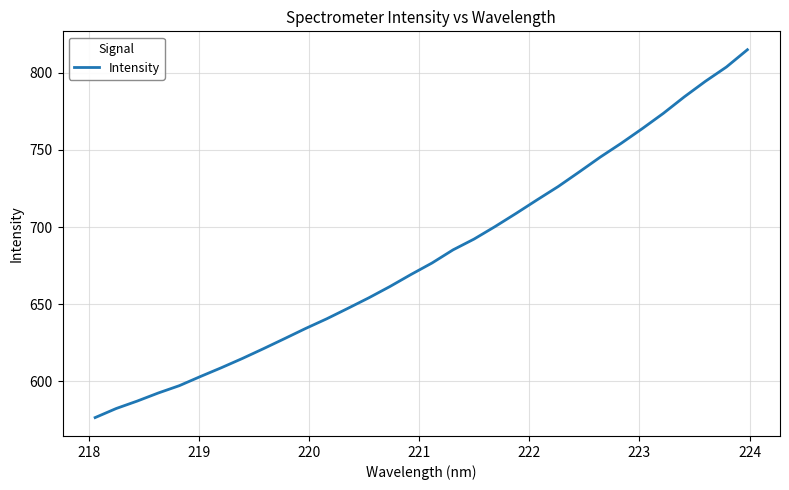

What is the maximum value shown in the chart?

814.9